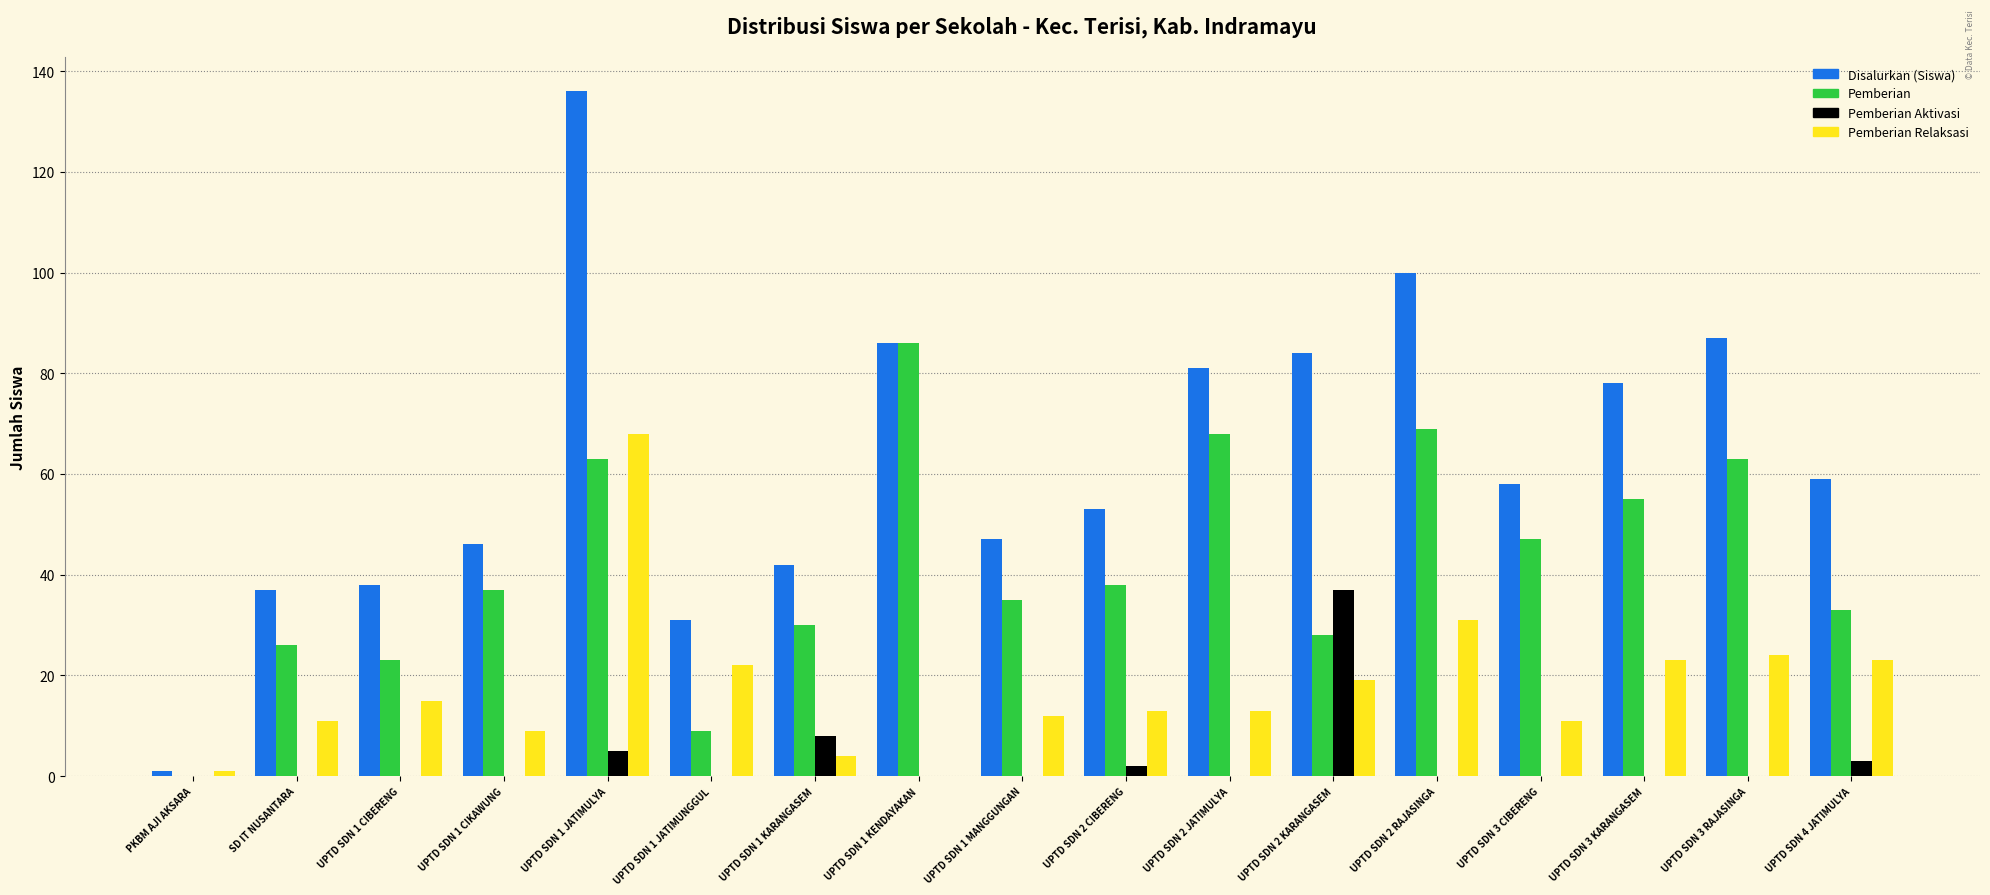

True or false: Pemberian Relaksasi has a value of 11 at SD IT NUSANTARA.

True